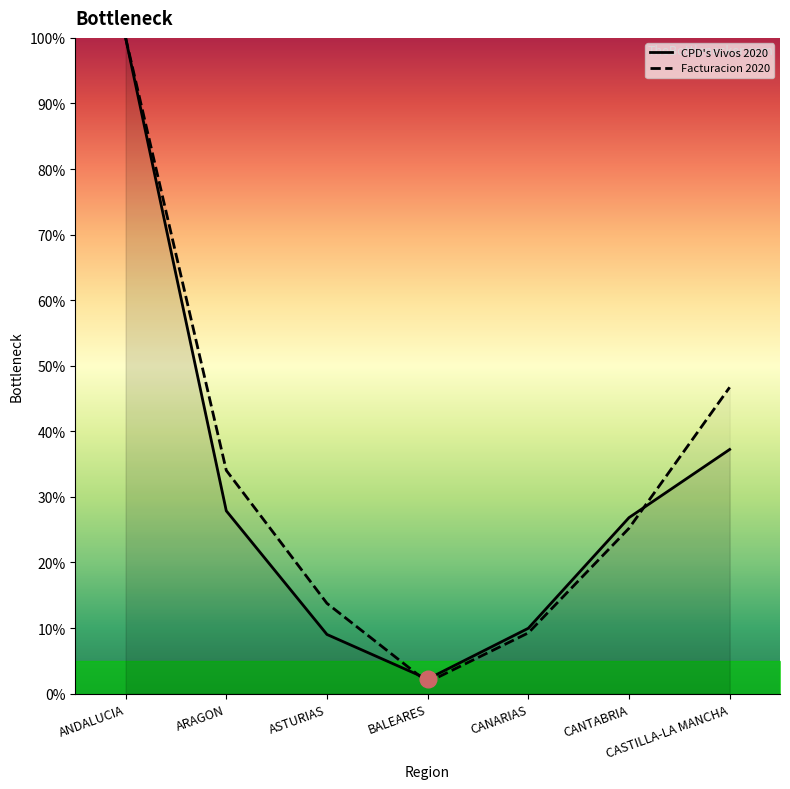

What is the difference between the second highest and second lowest values in the CPD's Vivos 2020 series?

0.3